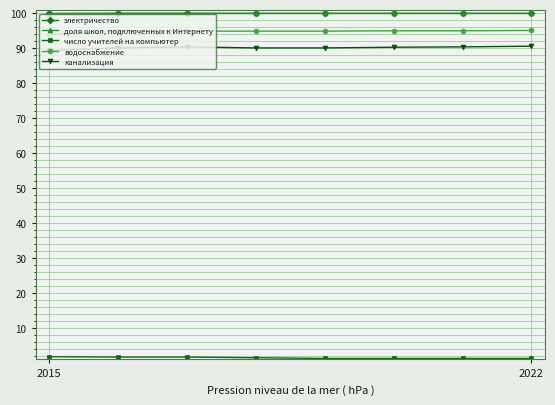

What is the value of the электричество point at the 1st from the left?

100.0